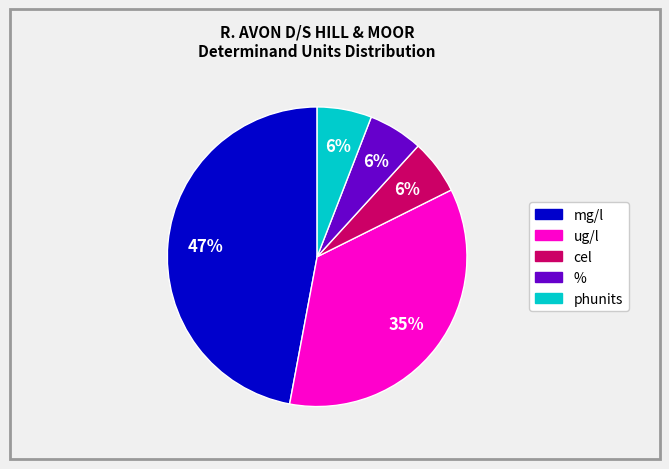

Is there a majority slice in this chart?

No